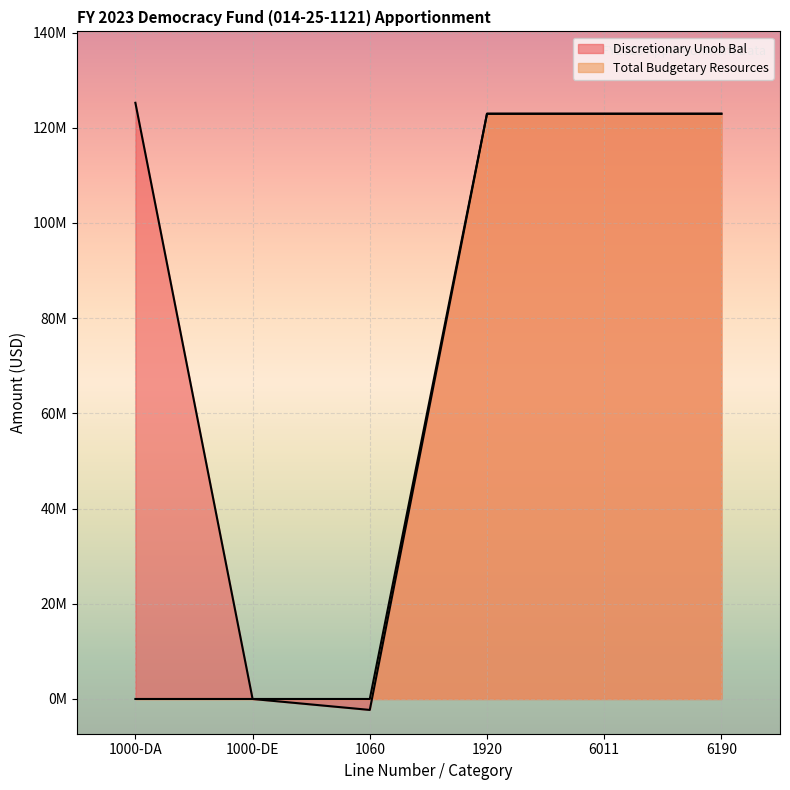

How many lines are shown in the chart?

2